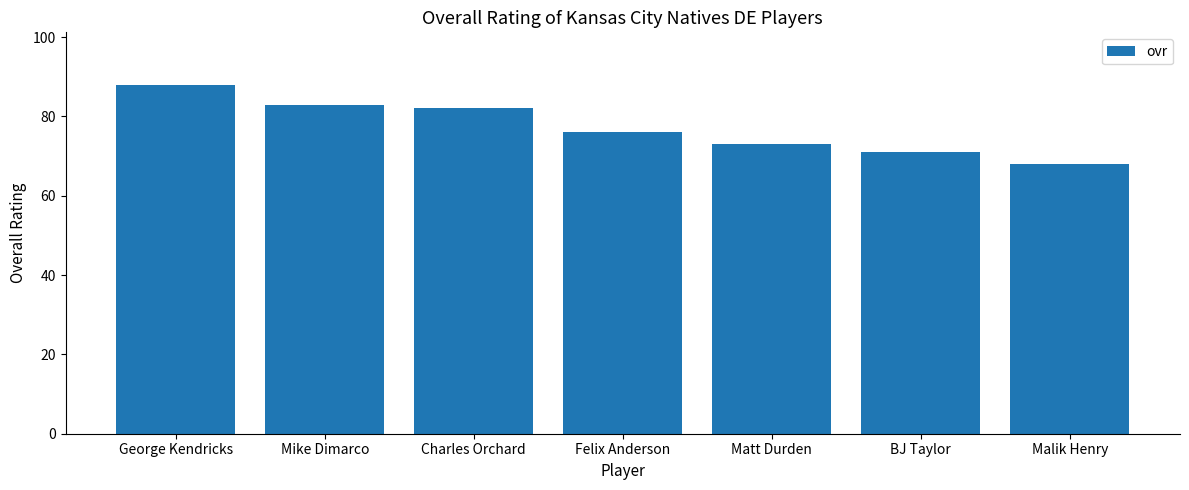

At which category does the chart reach its peak across all series?

George Kendricks